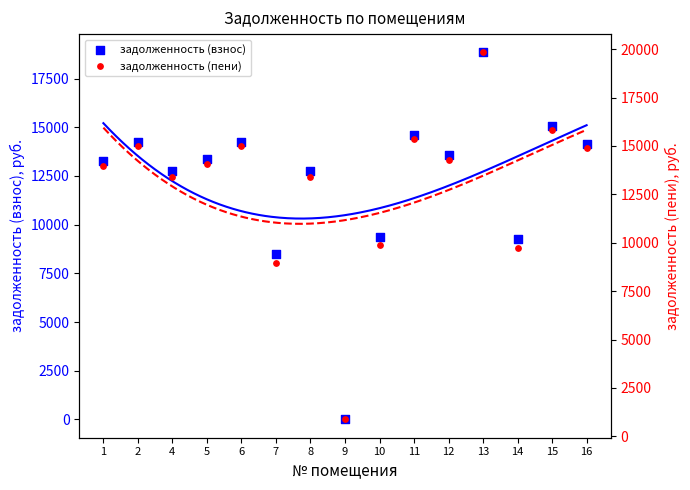

What is the total value across all series at 12?

27867.8